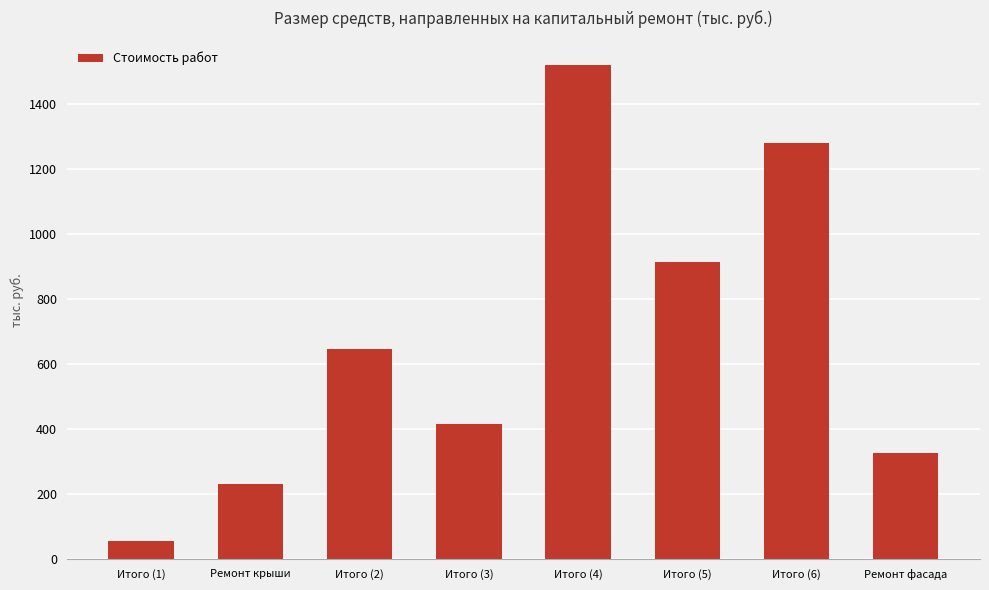

What is the smallest value displayed?

55.5